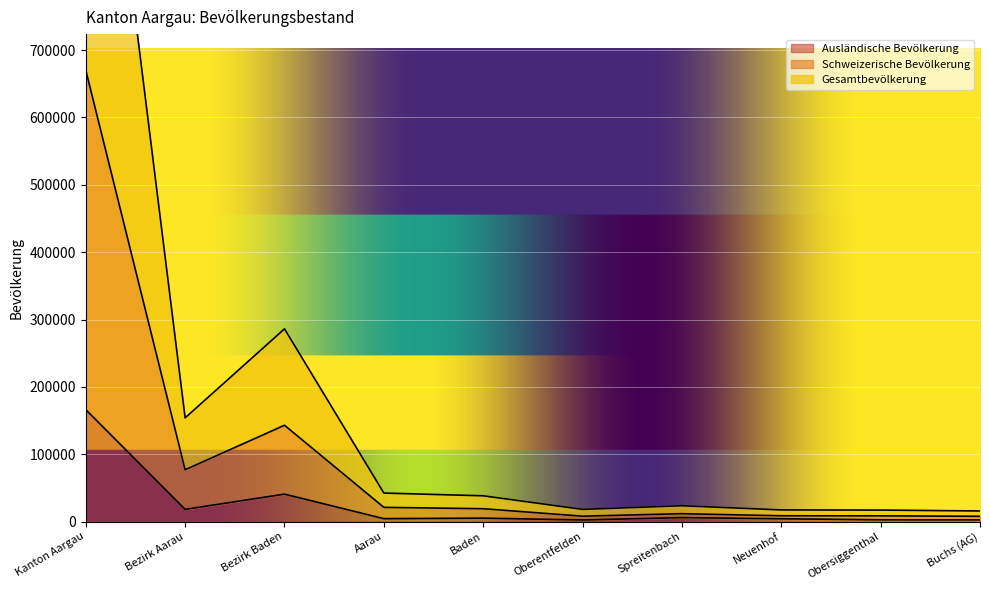

At which label does Ausländische Bevölkerung first exceed 5170?

Kanton Aargau